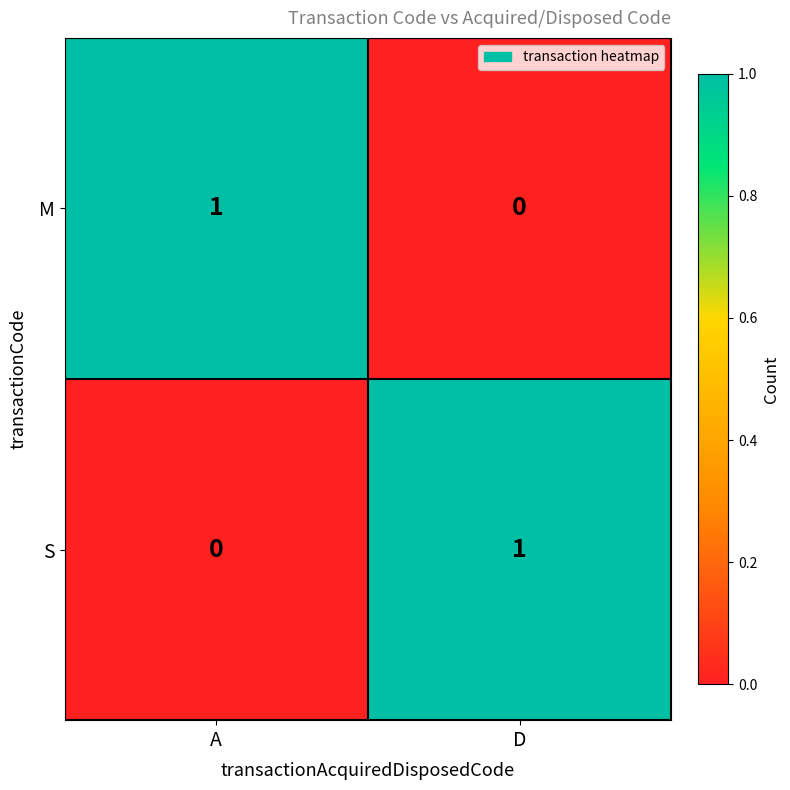

Where is M nearest to the value 0?

D